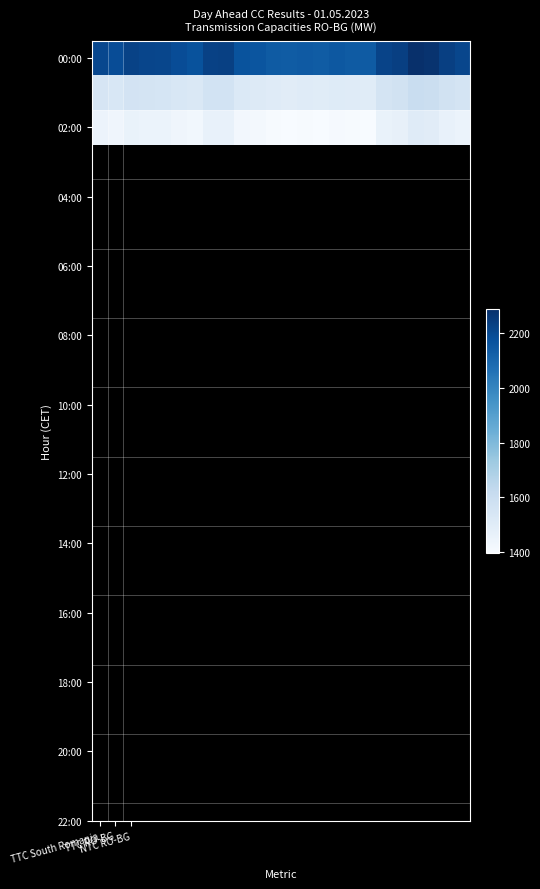

What is the maximum value shown in the chart?

2291